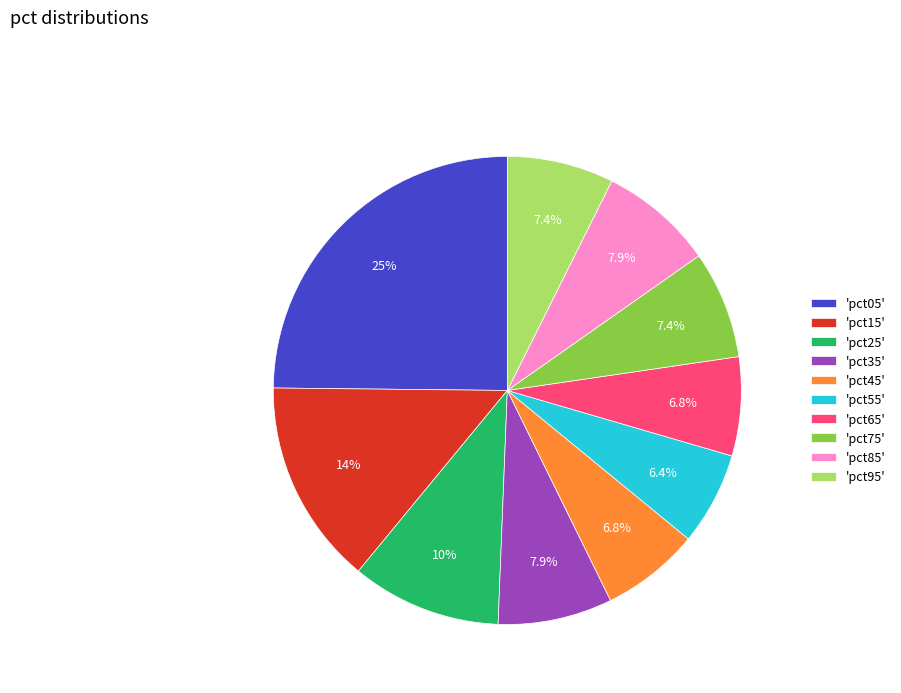

What is the ratio of the value at 'pct25' to the value at 'pct05'?

0.4